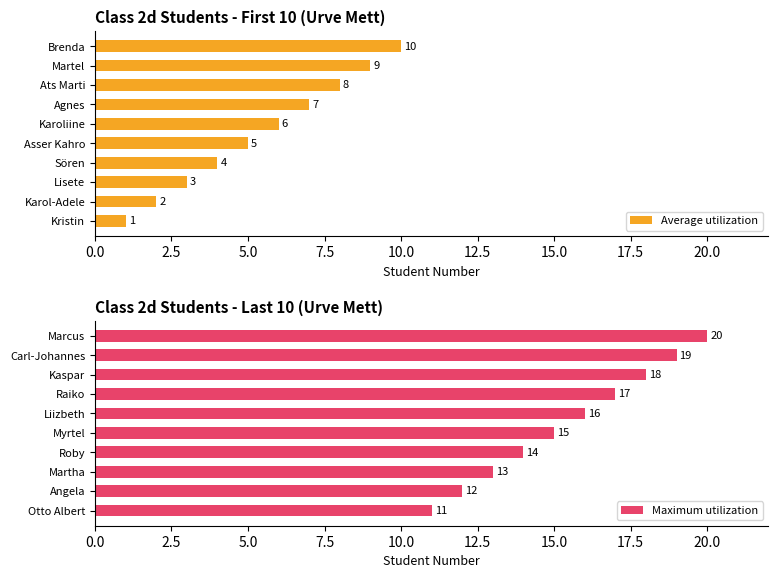

Between 5.0 and 15.0, which series saw the biggest shift?

Average utilization